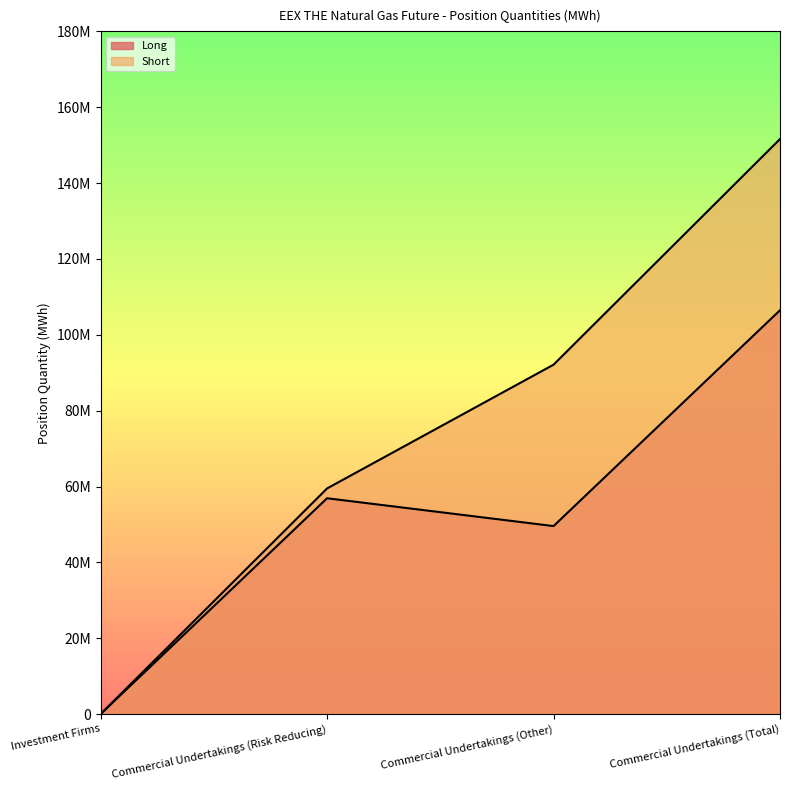

Reading left to right, list all the values displayed in this chart.

Long: 0	56902589	49567819	106470408
Short: 0	59488185	92118724	151606909